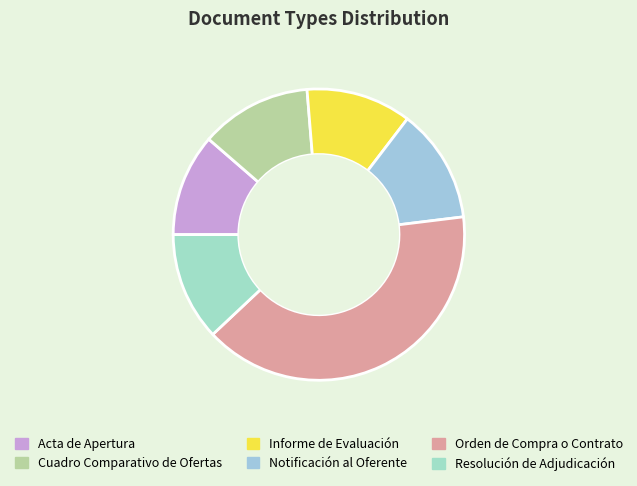

Do Informe de Evaluación and Acta de Apertura together represent more than half of the pie?

No